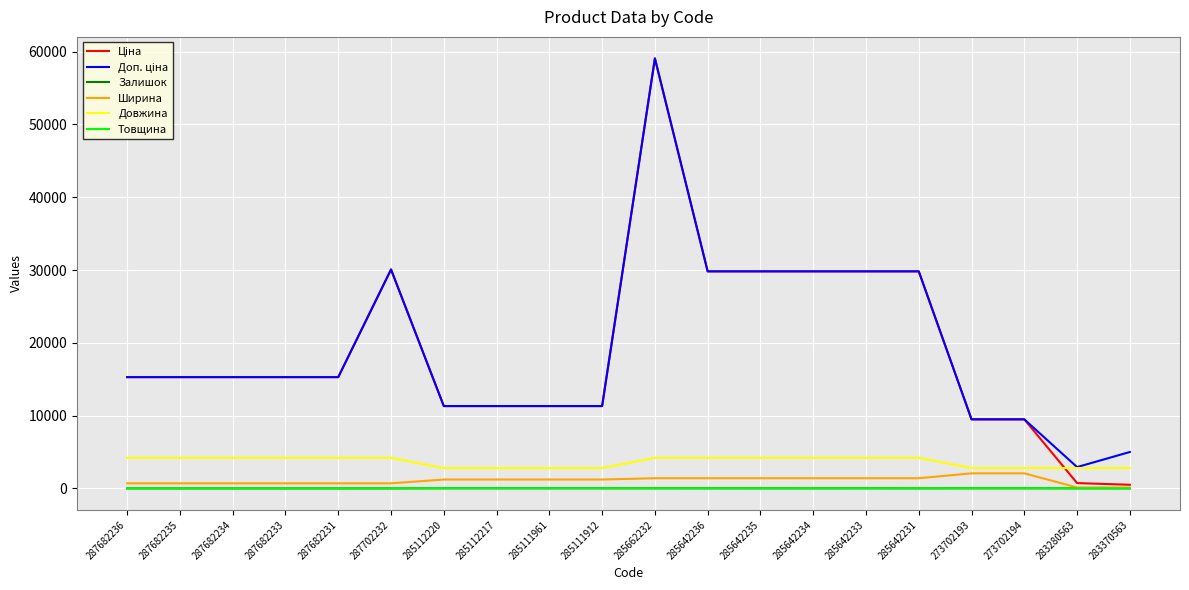

At which category is the sum across all series the highest?

285662232